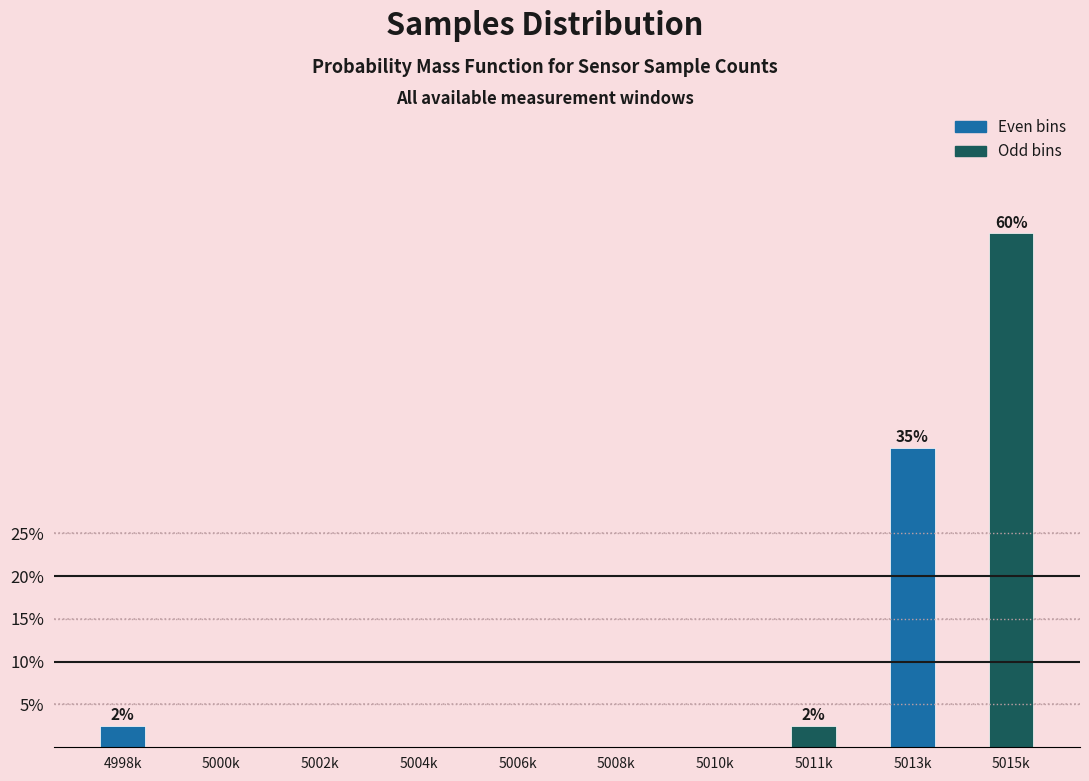

Reading right to left, extract all data points from this chart.

5015k=60.0	5013k=35.0	5011k=2.5	5010k=0.0	5008k=0.0	5006k=0.0	5004k=0.0	5002k=0.0	5000k=0.0	4998k=2.5